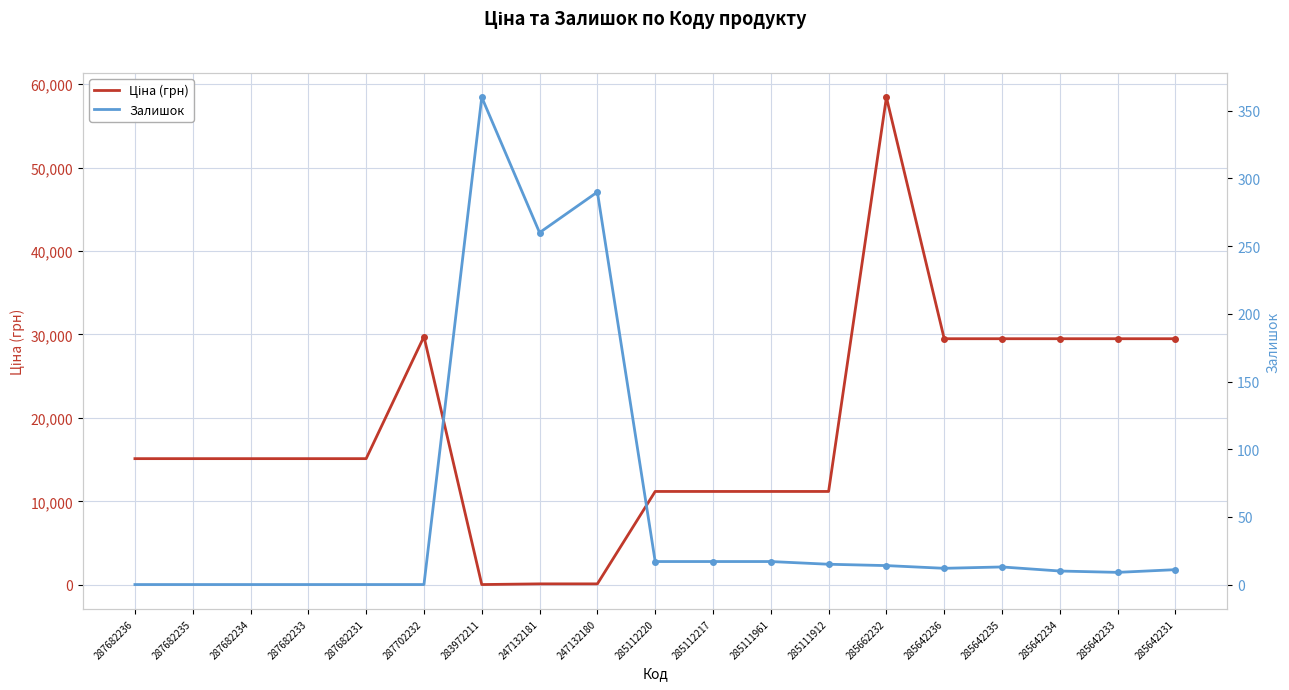

Where is Ціна (грн) nearest to the value 29229?

285642236